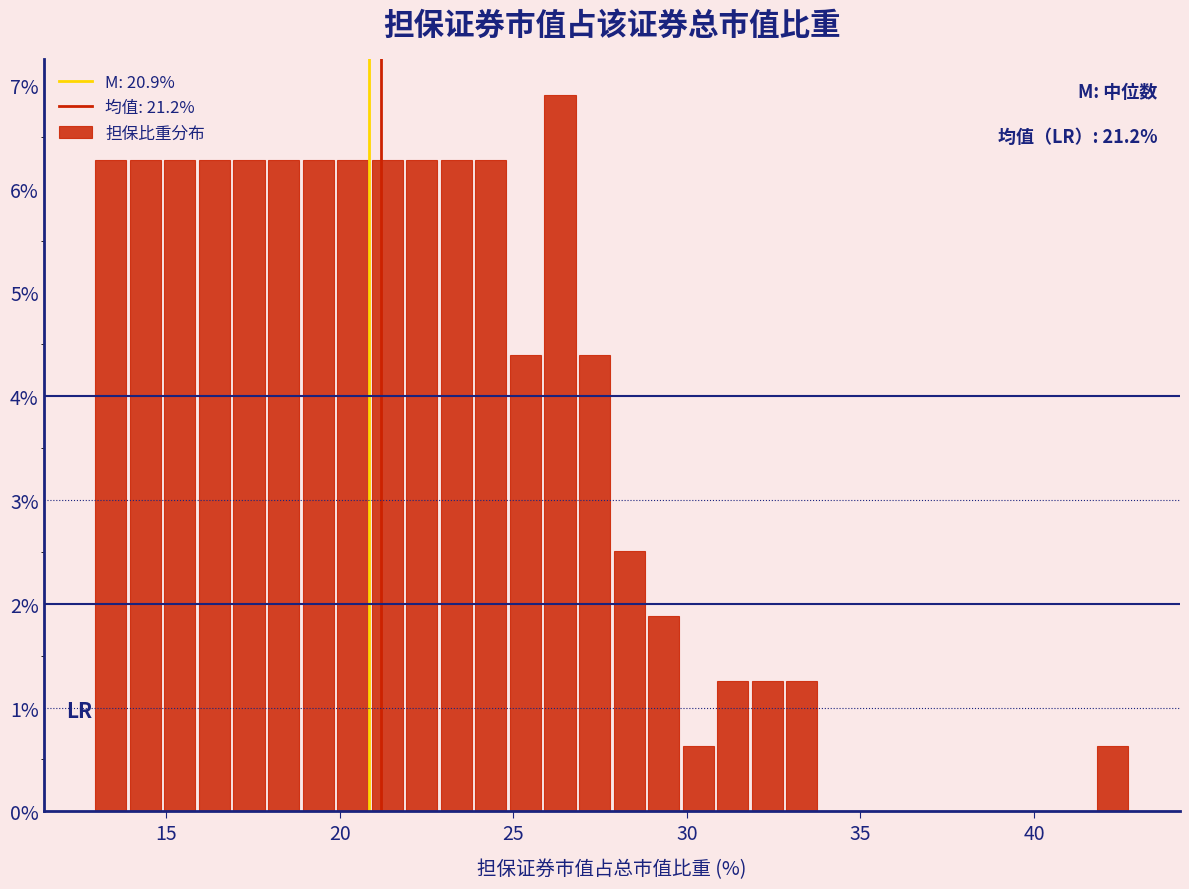

Around what value on the x-axis is the tallest bar? Give the approximate position of its centre, as read against the axis.

26.5